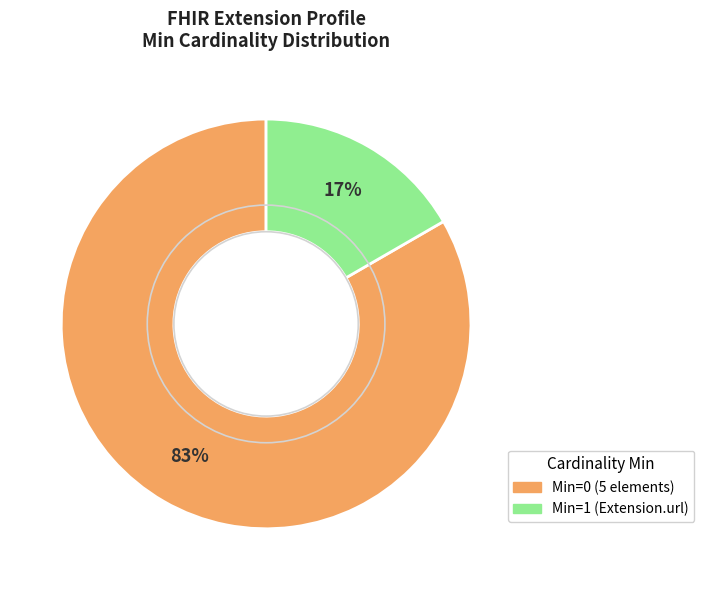

To the nearest percent, what is the average slice percentage?

50%